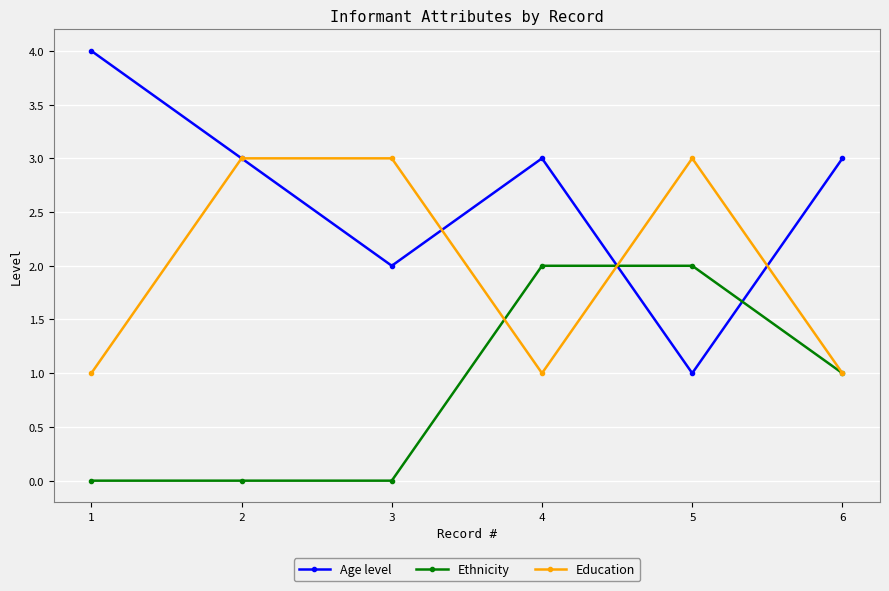

Reading left to right, list all the values displayed in this chart.

Age level: 4	3	2	3	1	3
Ethnicity: 0	0	0	2	2	1
Education: 1	3	3	1	3	1